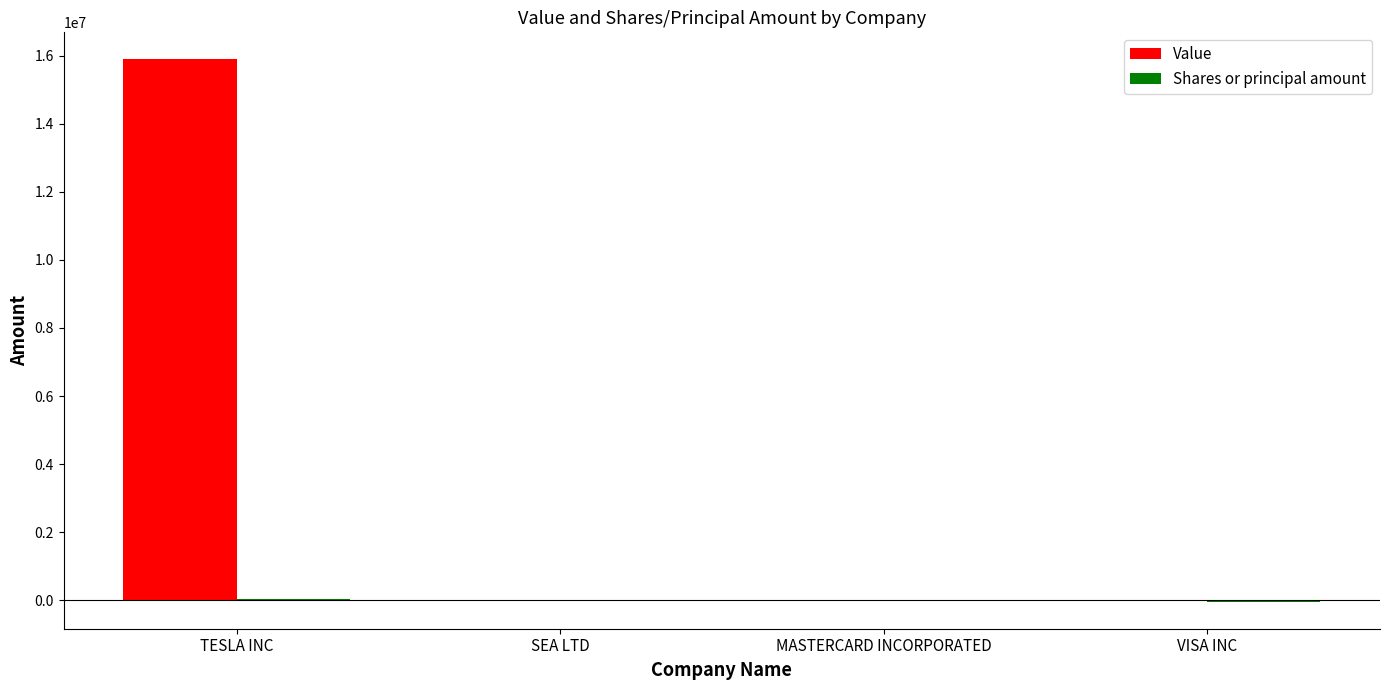

What is the sum of all Value values?

15897000